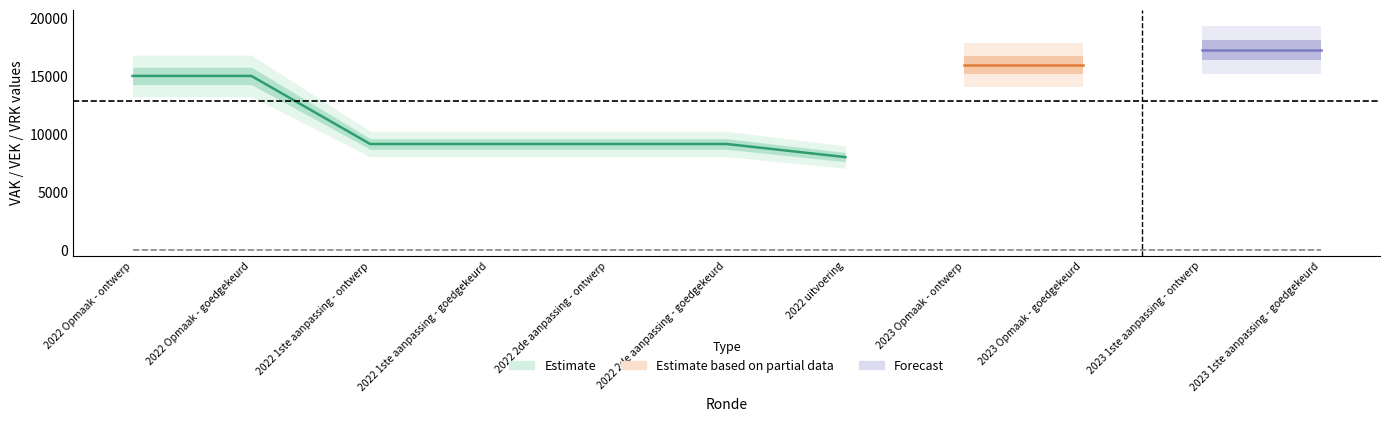

True or false: VRK and VEK cross at least once.

False